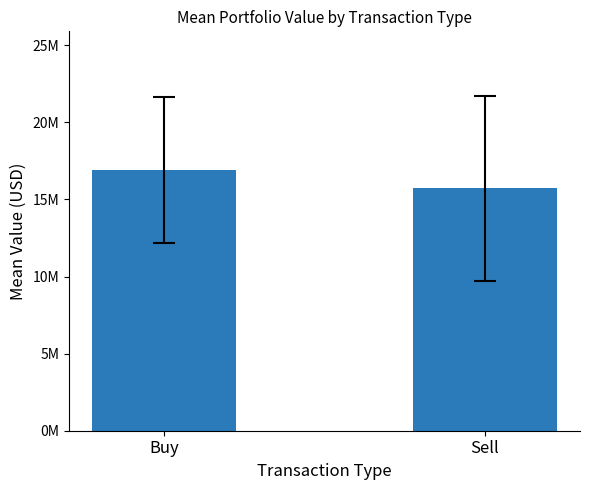

Rank the categories by value from highest to lowest.

Buy, Sell